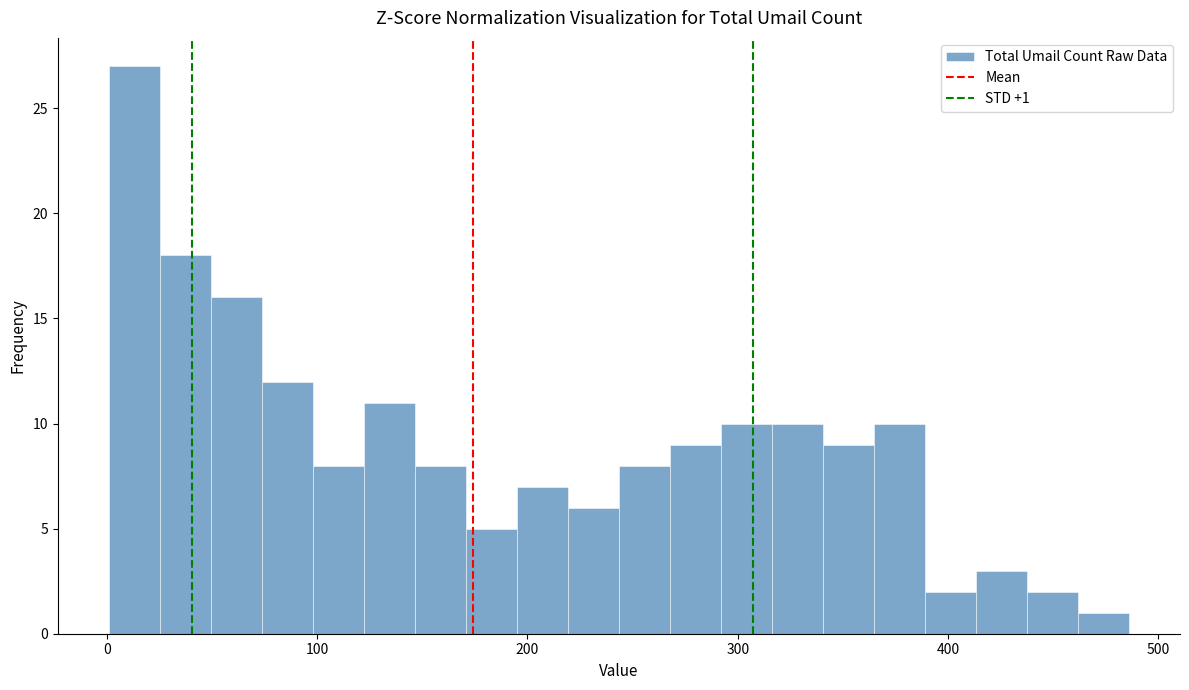

Around what value on the x-axis is the tallest bar? Give the approximate position of its centre, as read against the axis.

10